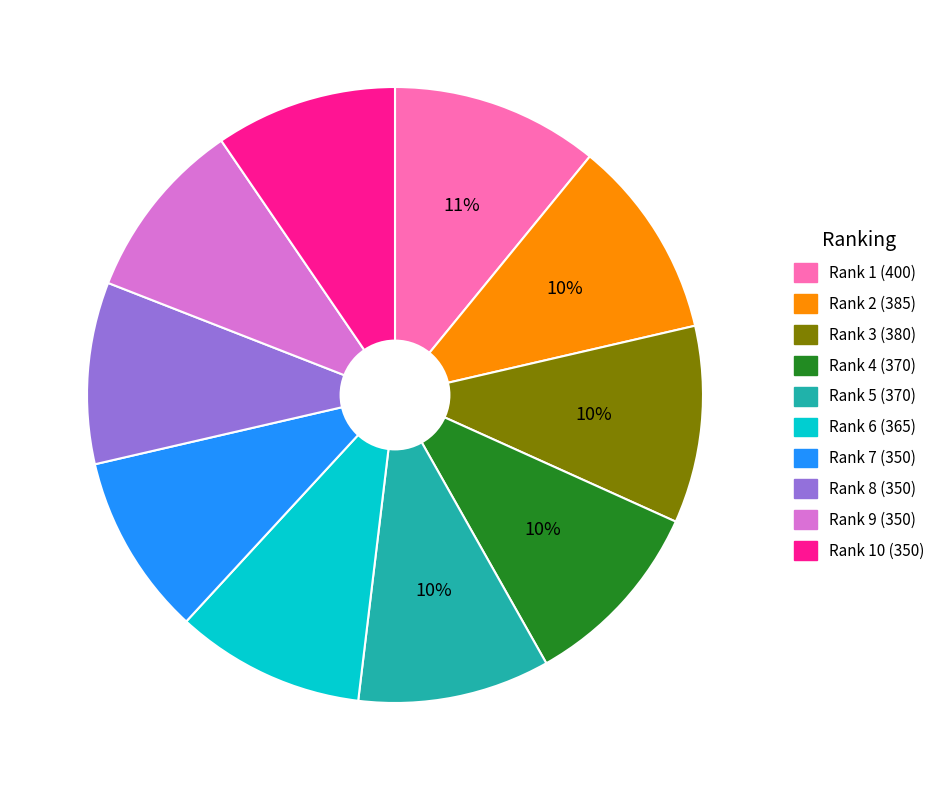

To the nearest percent, what is the difference between the largest and smallest slice percentages?

1%